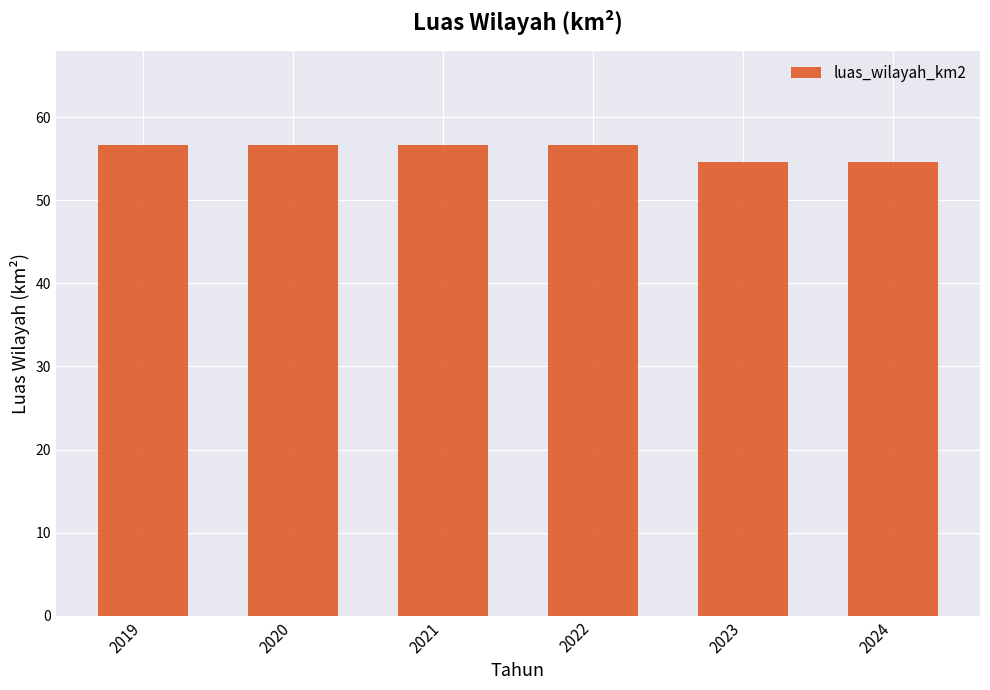

Reading right to left, transcribe all the data shown in this chart.

54.7	54.7	56.7	56.7	56.7	56.7